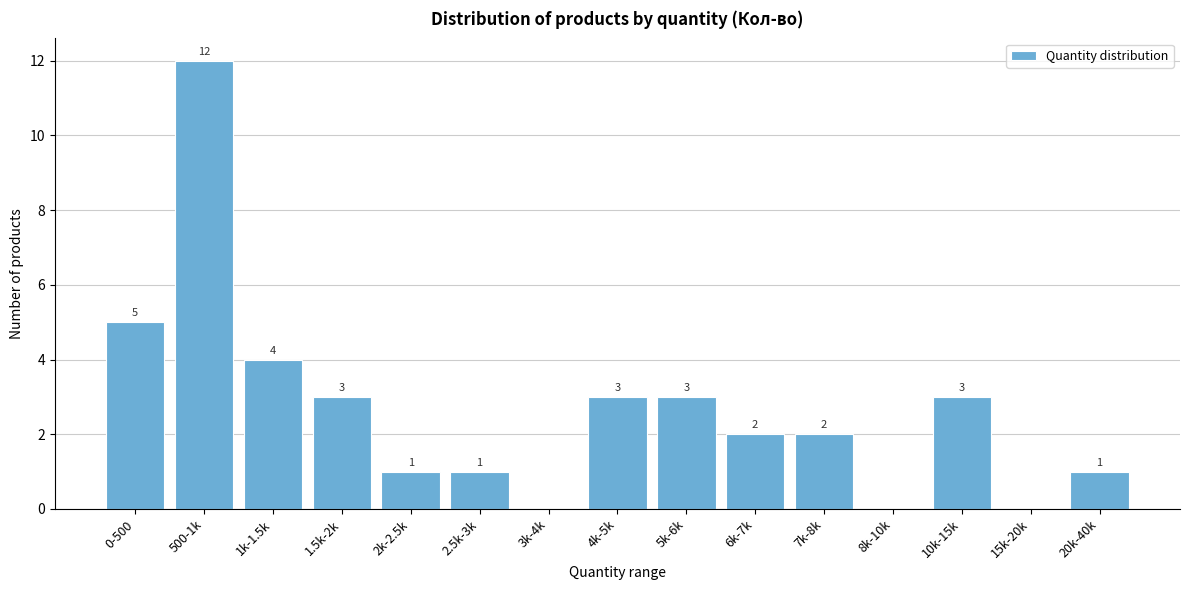

Reading right to left, transcribe all the data shown in this chart.

20k-40k=1	15k-20k=0	10k-15k=3	8k-10k=0	7k-8k=2	6k-7k=2	5k-6k=3	4k-5k=3	3k-4k=0	2.5k-3k=1	2k-2.5k=1	1.5k-2k=3	1k-1.5k=4	500-1k=12	0-500=5